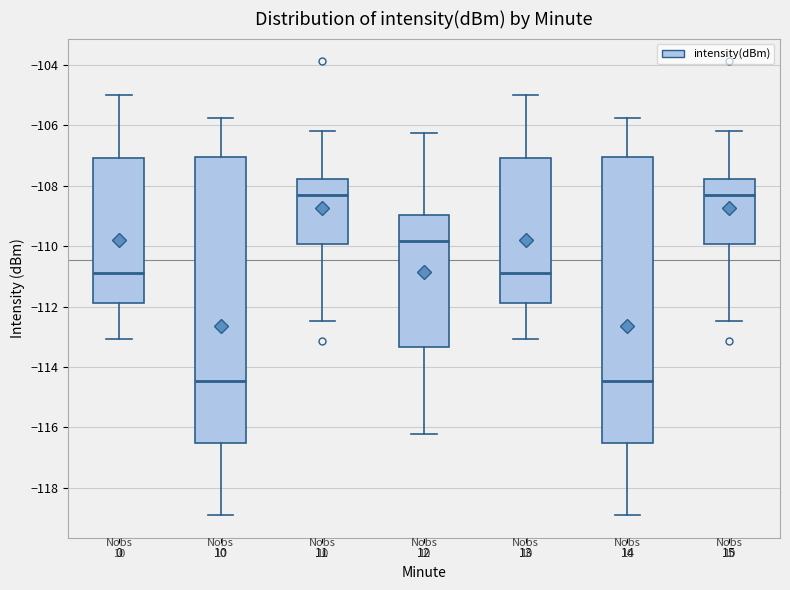

Reading left to right, read every box against the y-axis: the position of its median line, the range the box covers, and the ends of its whiskers. The values are not printed on the chart, so give them approximately, as read against the axis.

0: median -110.8, box -111.8 to -107.0, whiskers -113.0 to -105.0
10: median -114.4, box -116.6 to -107.0, whiskers -119.0 to -105.8
11: median -108.4, box -110.0 to -107.8, whiskers -112.4 to -106.2
12: median -109.8, box -113.4 to -109.0, whiskers -116.2 to -106.2
13: median -110.8, box -111.8 to -107.0, whiskers -113.0 to -105.0
14: median -114.4, box -116.6 to -107.0, whiskers -119.0 to -105.8
15: median -108.4, box -110.0 to -107.8, whiskers -112.4 to -106.2